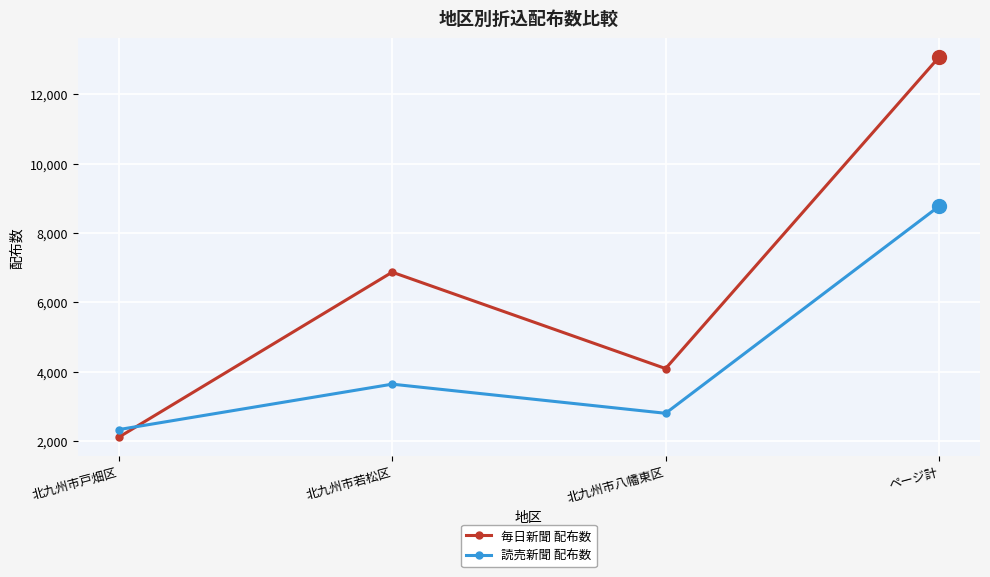

How many lines are shown in the chart?

2